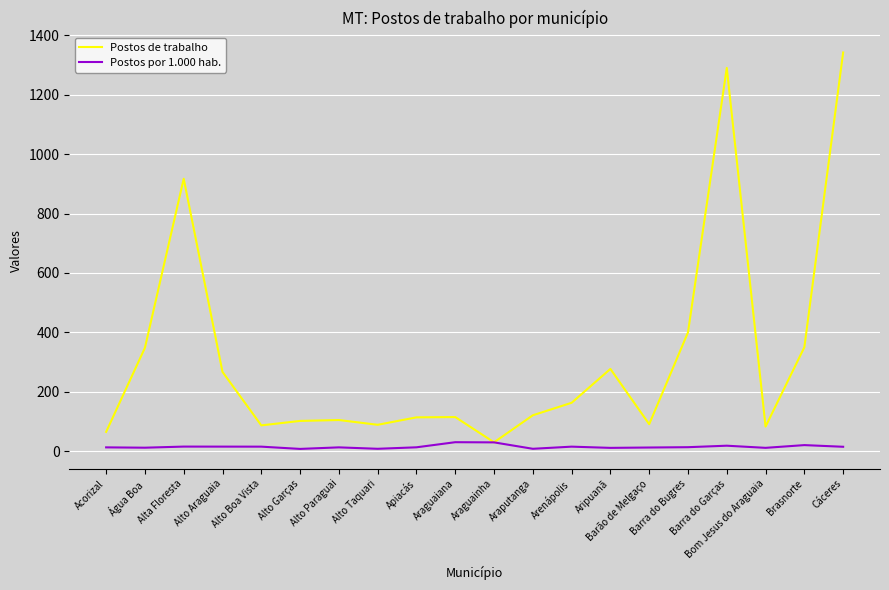

What is the minimum value for Postos de trabalho?

30.0